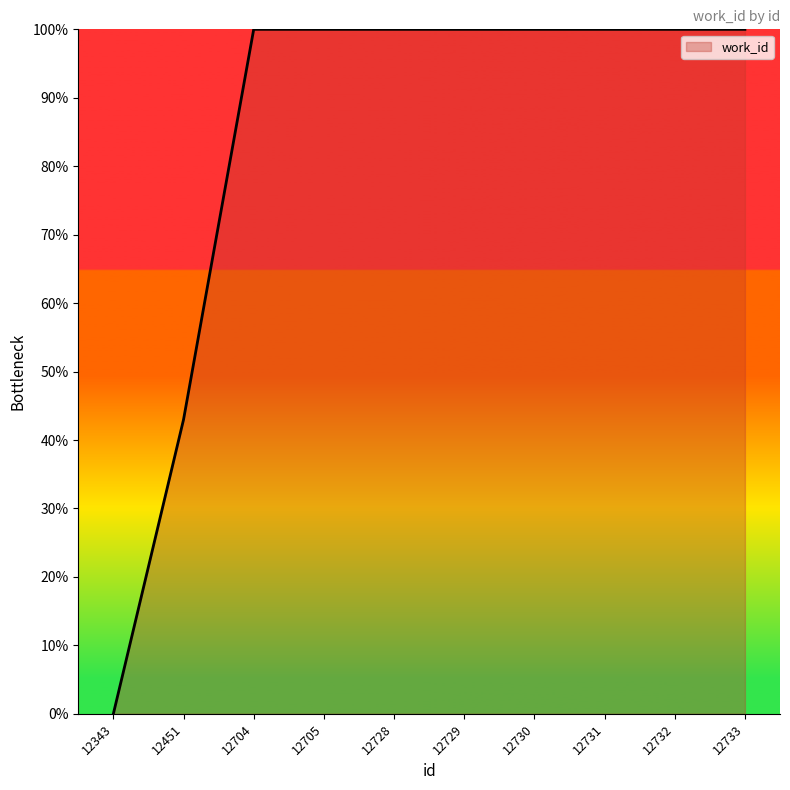

Does the chart display data point markers on the line(s)?

No